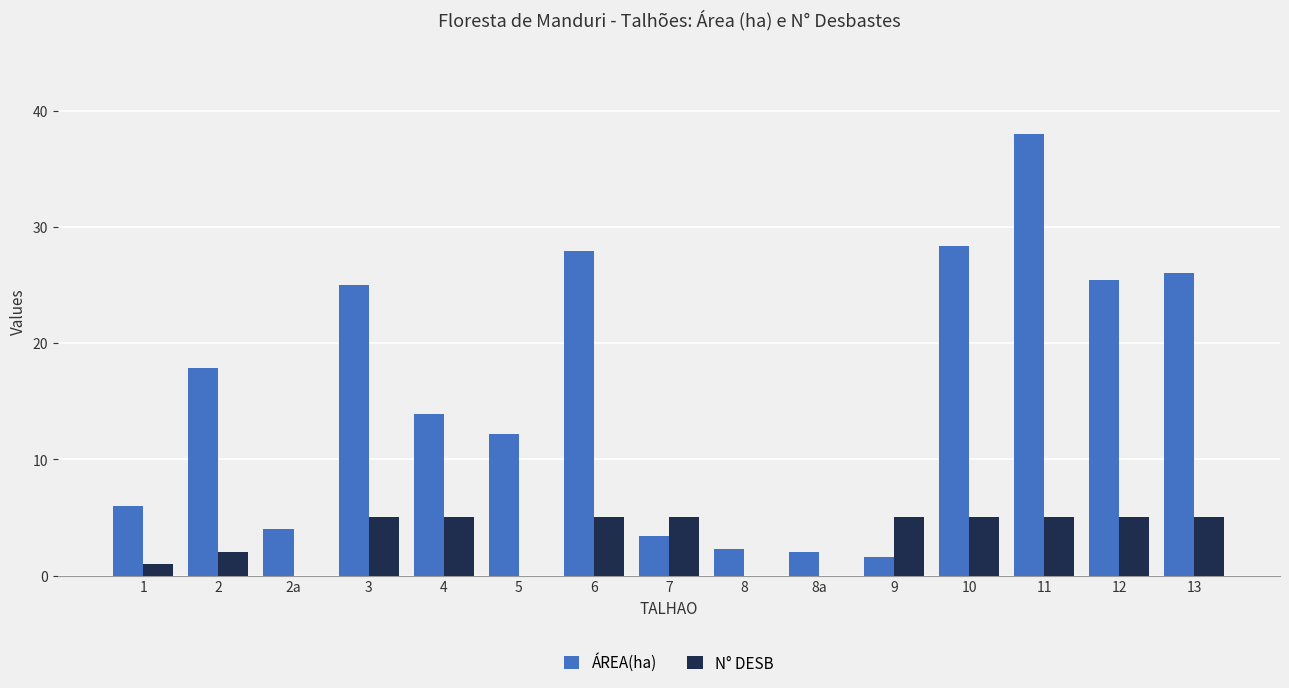

What is the highest value of the N° DESB series?

5.0